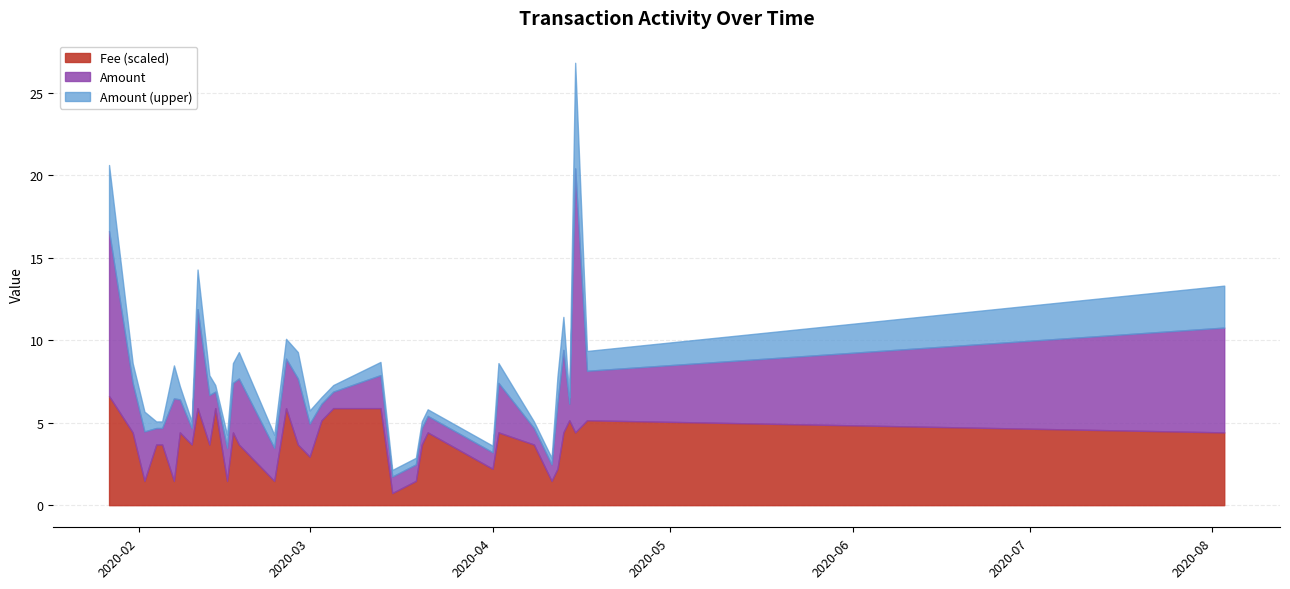

What is the spread (max minus min) of values at 2020-02-24?

2.0